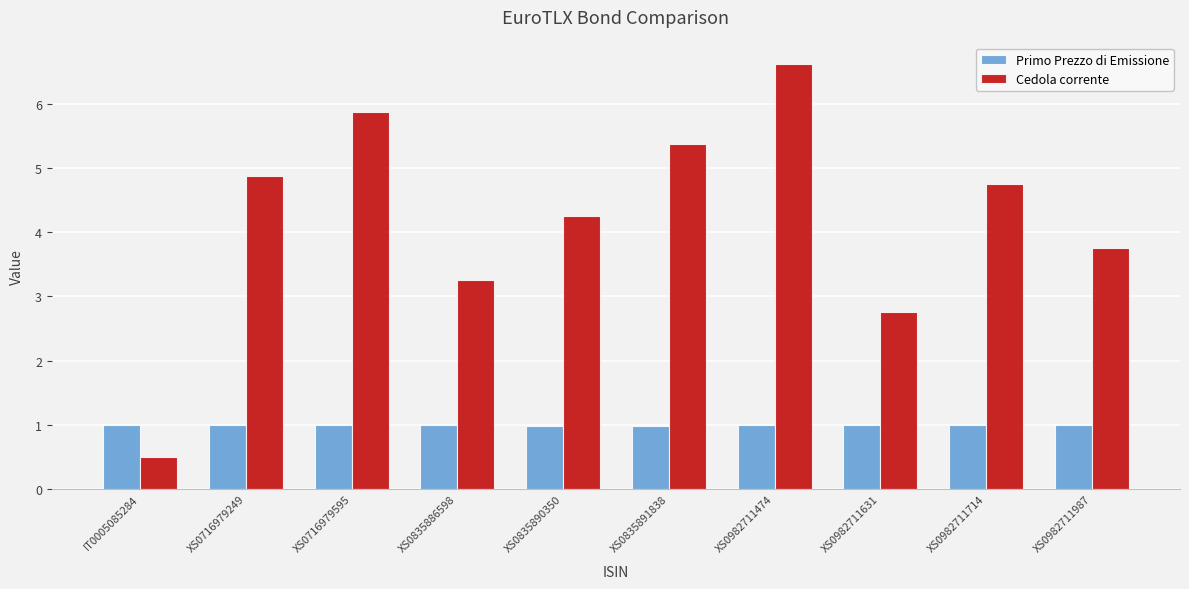

Rank the series by their maximum value, from highest to lowest.

Cedola corrente, Primo Prezzo di Emissione